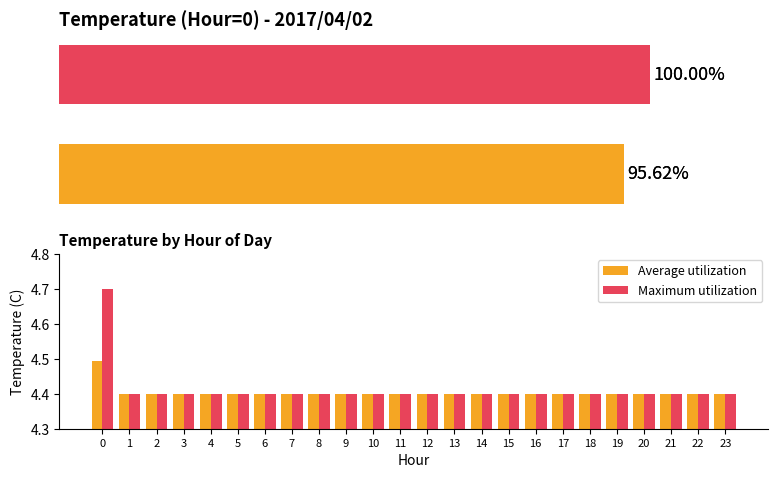

What is the value of the Maximum utilization bar at the 20th from the left?

4.4